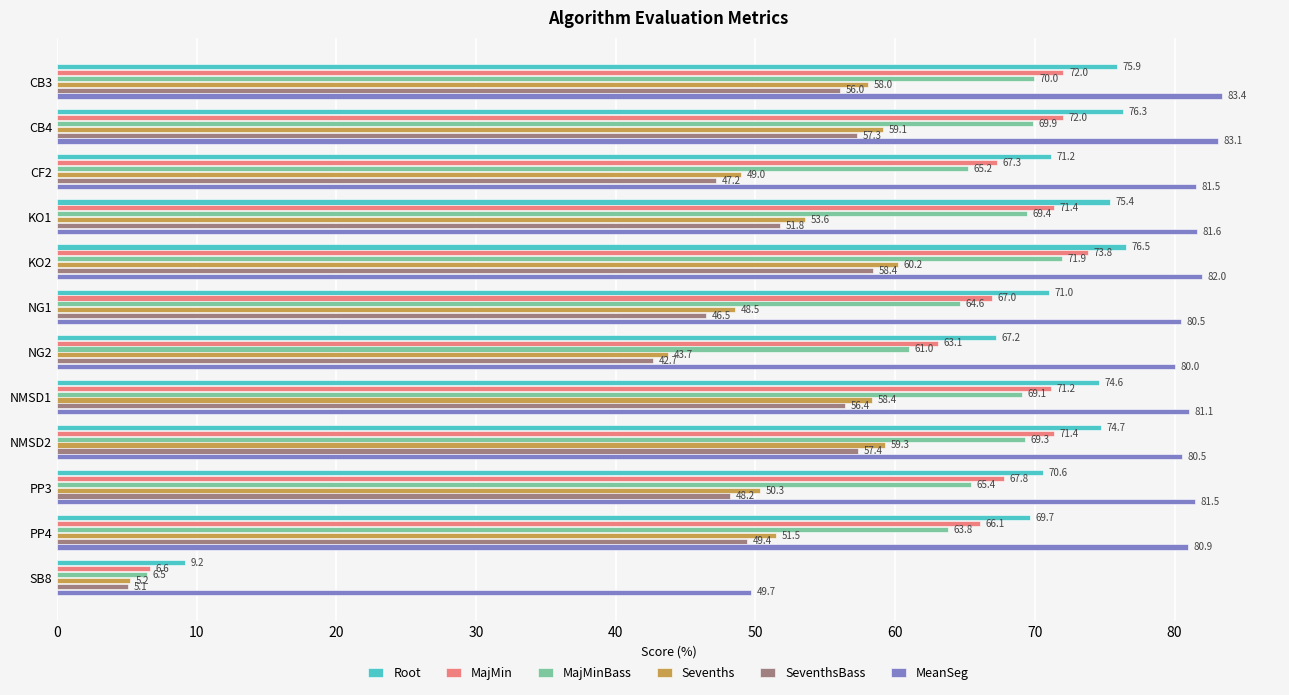

What is the maximum value shown in the chart?

83.4